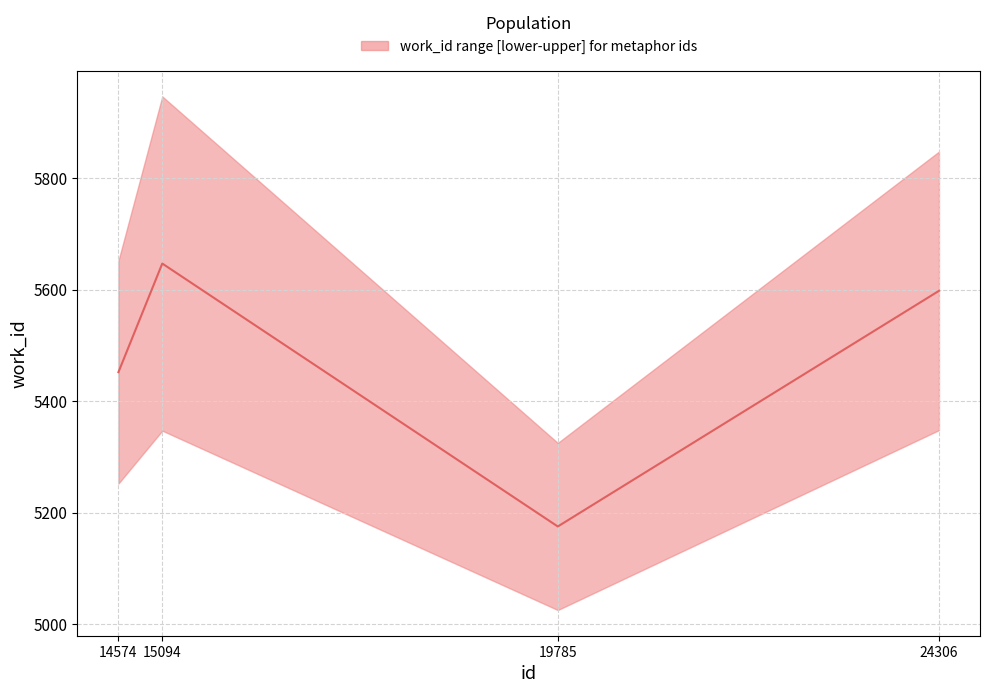

List the labels in order of value, smallest first.

19785, 14574, 24306, 15094